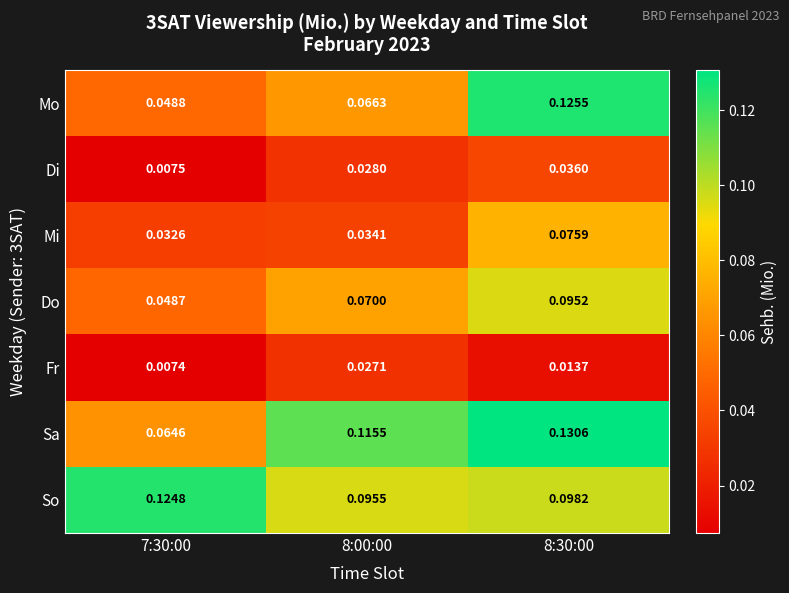

Which series changed the most between 7:30:00 and 8:30:00?

Mo